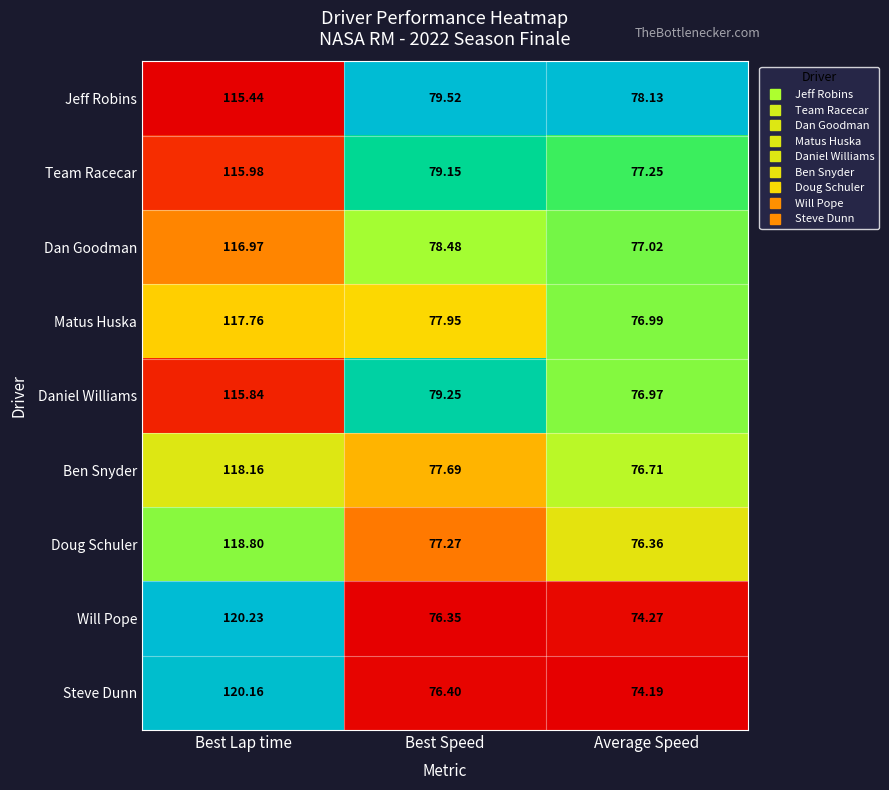

List the labels in order of Matus Huska value, largest first.

Best Lap time, Best Speed, Average Speed